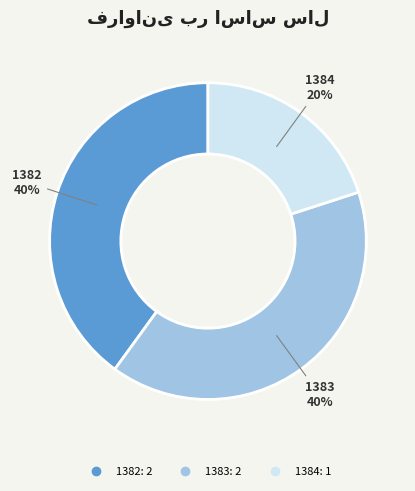

To the nearest percent, what is the difference between the 1382 and 1384 slice percentages?

20%